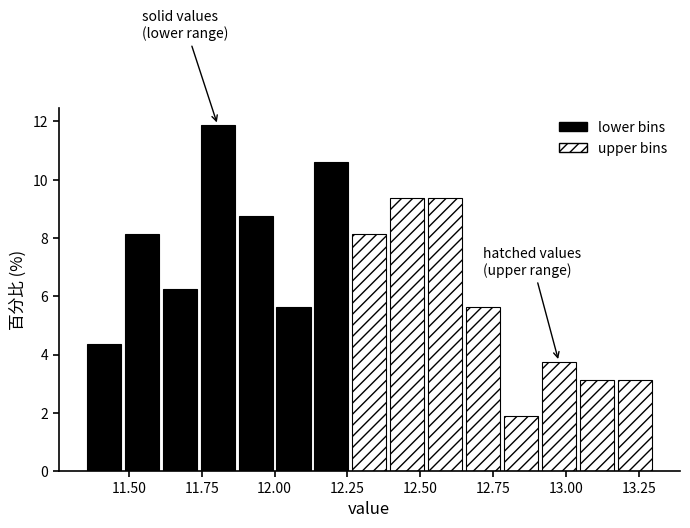

Around what value on the x-axis is the tallest bar? Give the approximate position of its centre, as read against the axis.

11.80